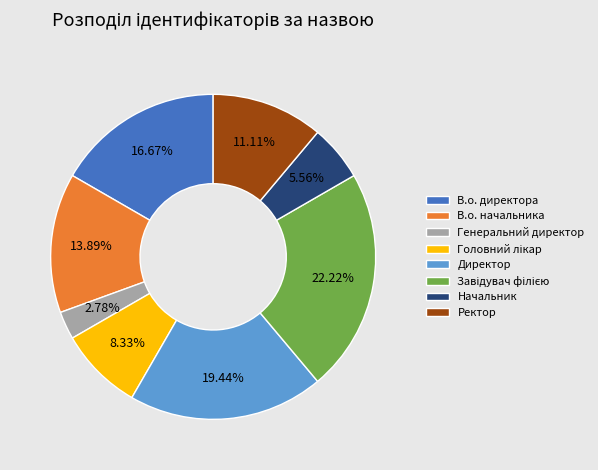

Is Ректор the majority of the pie?

No